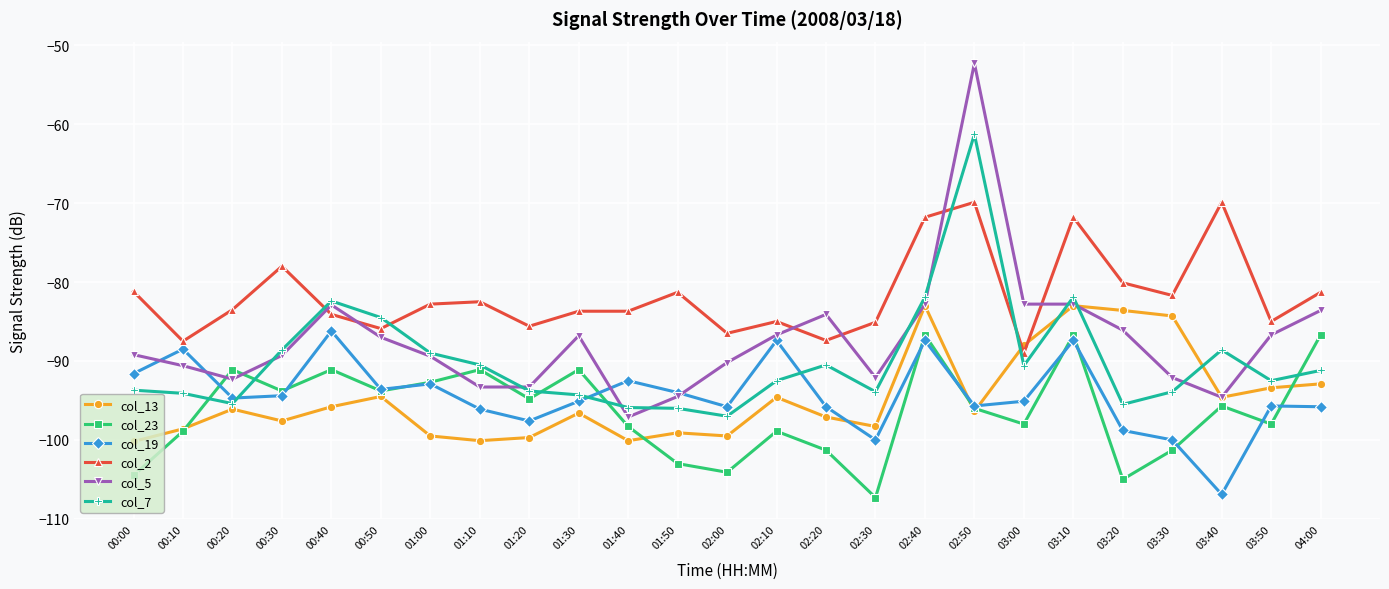

True or false: col_23 and col_2 cross at least once.

False